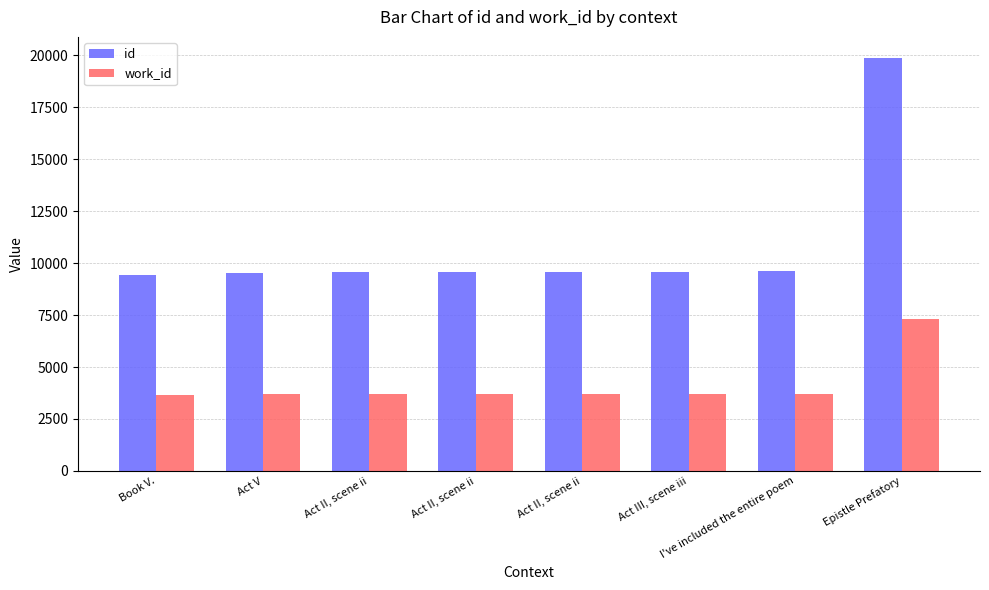

What is the difference between the highest and lowest values at Act V?

5864